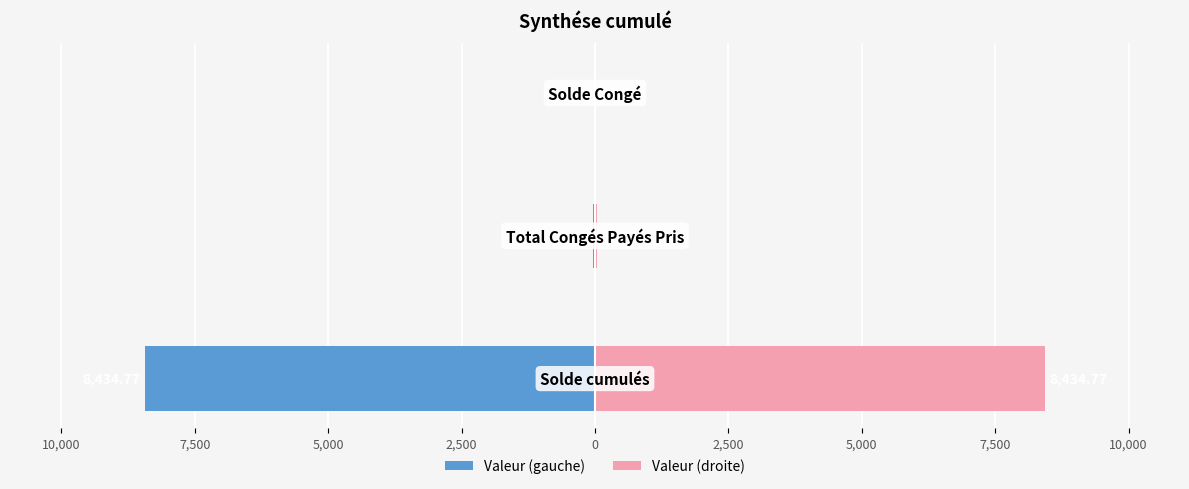

How many data points in Valeur (droite) are above 30?

2